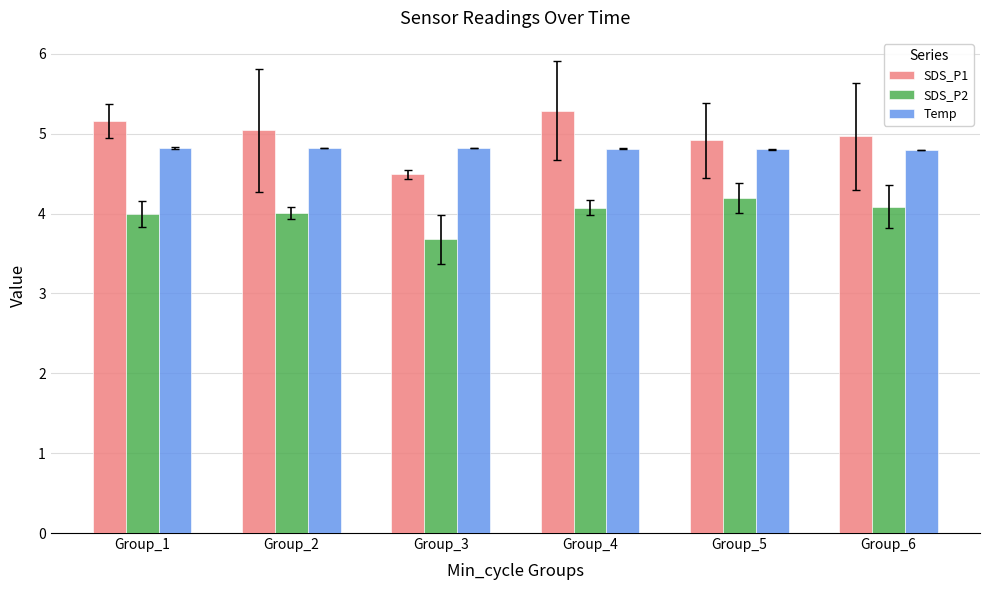

At which label does SDS_P1 first exceed 5?

Group_1